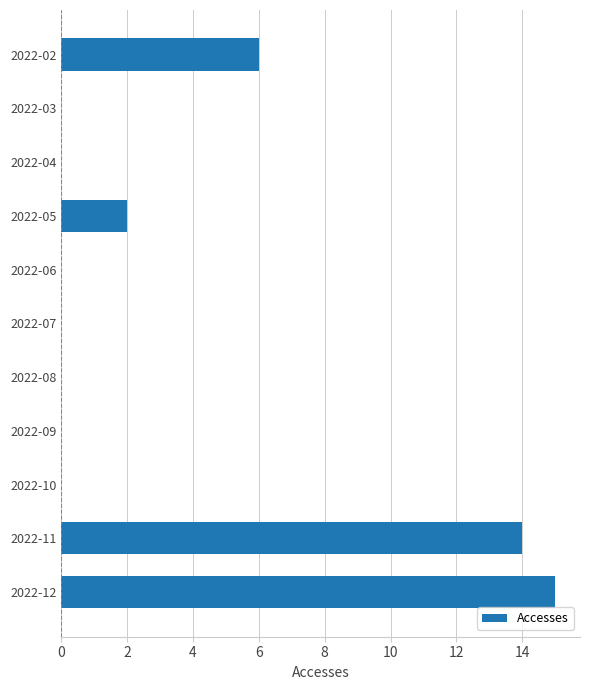

Which label corresponds to the largest value in the chart?

2022-12